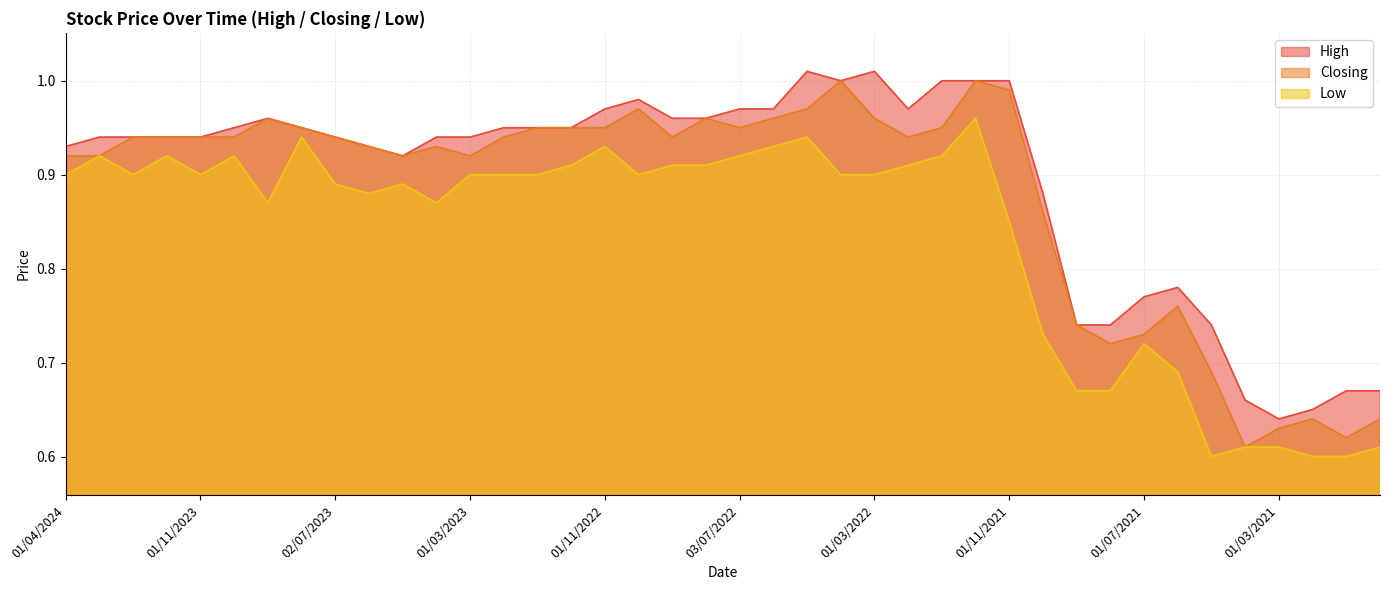

List the series in order of their overall mean, lowest first.

Low, Closing, High